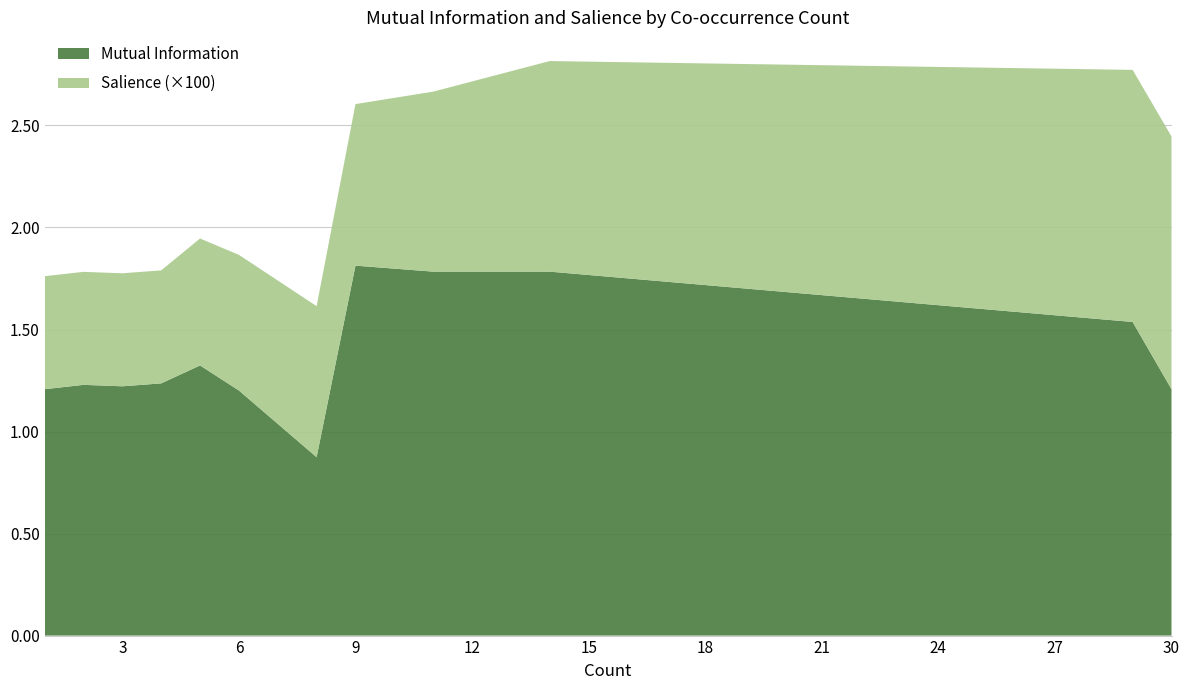

The value of Mutual Information at 6 is 1.2. True or false?

True